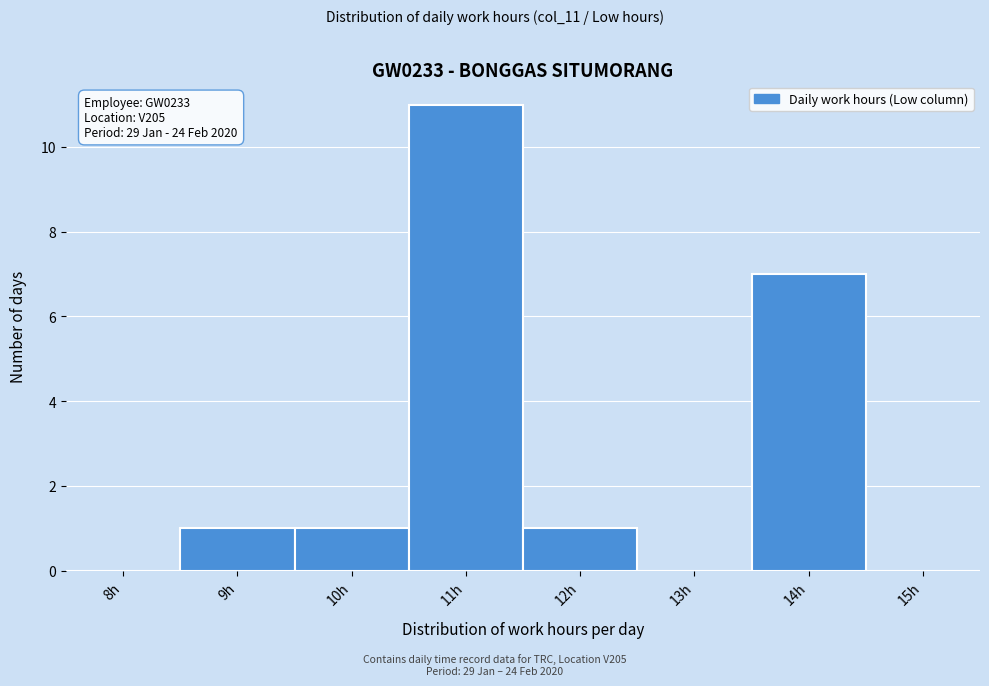

Reading left to right, what are all the values shown in this chart?

8h=0	9h=1	10h=1	11h=11	12h=1	13h=0	14h=7	15h=0